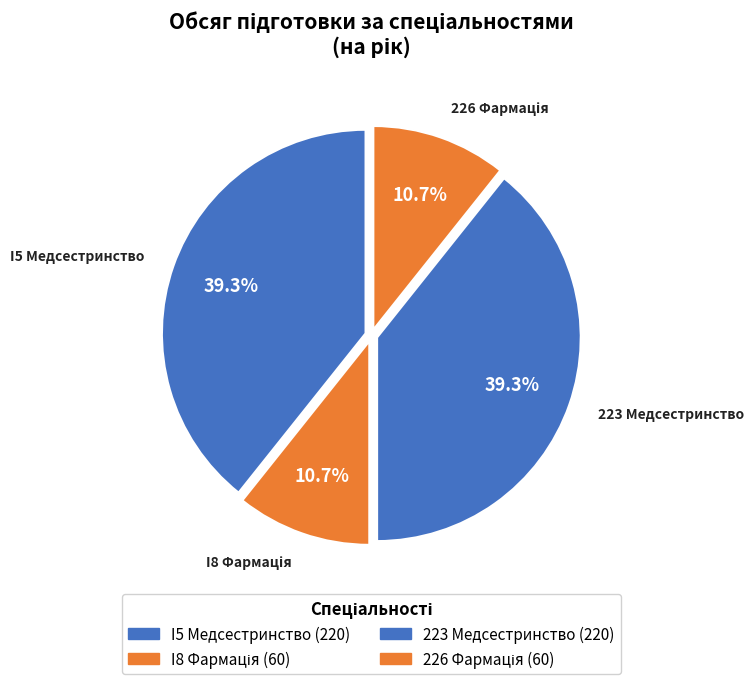

How many segments does this pie chart have?

4